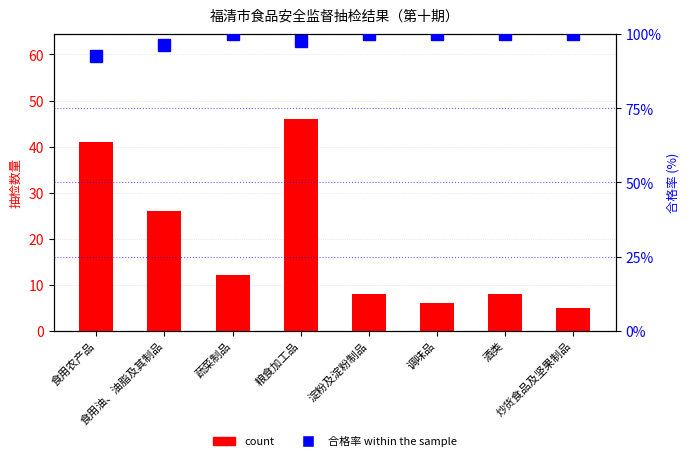

The count series shows 12.2 at 淀粉及淀粉制品. True or false?

False